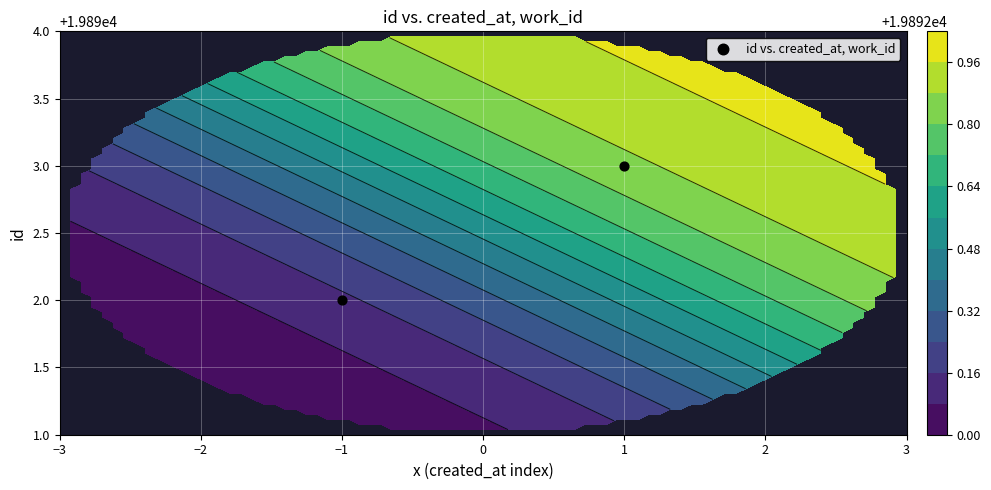

The value at 1 is 29058. True or false?

False